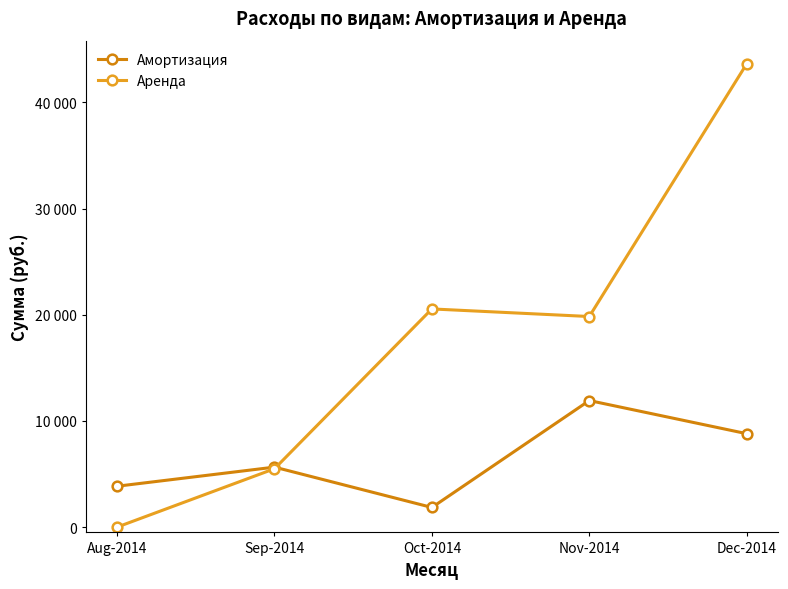

Is this an area chart (filled region under the line)?

No